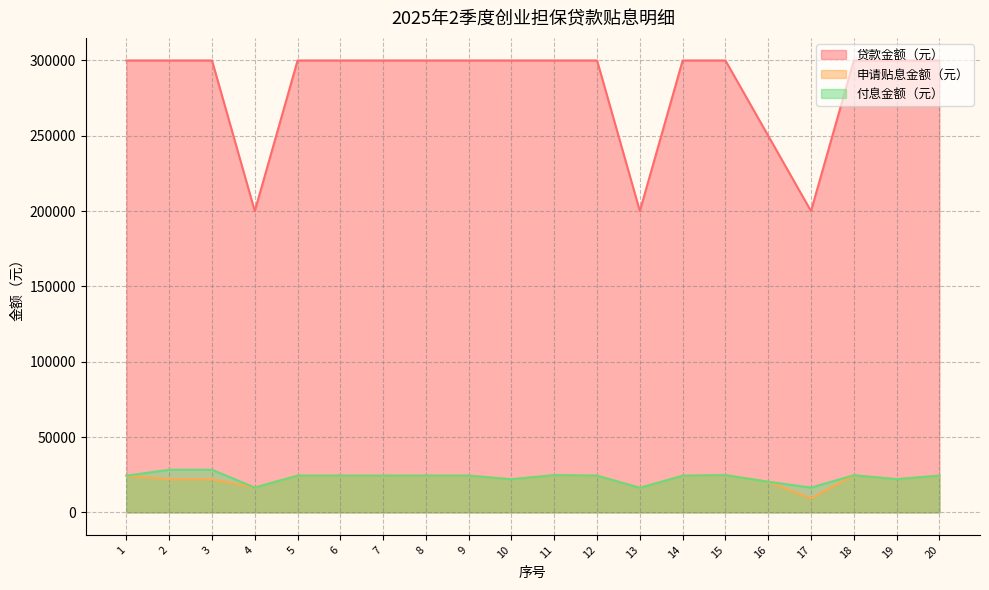

Which series has the largest range (max minus min)?

贷款金额（元）